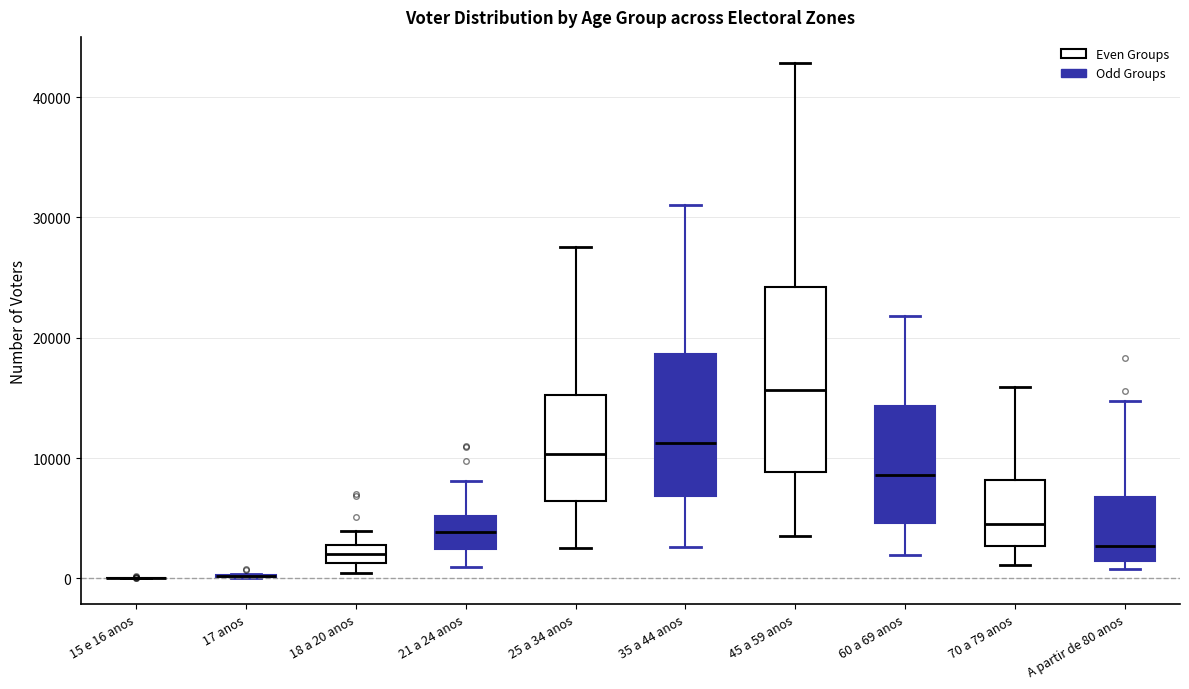

Comparing the boxes themselves (not the whiskers), which one is the tallest?

45 a 59 anos